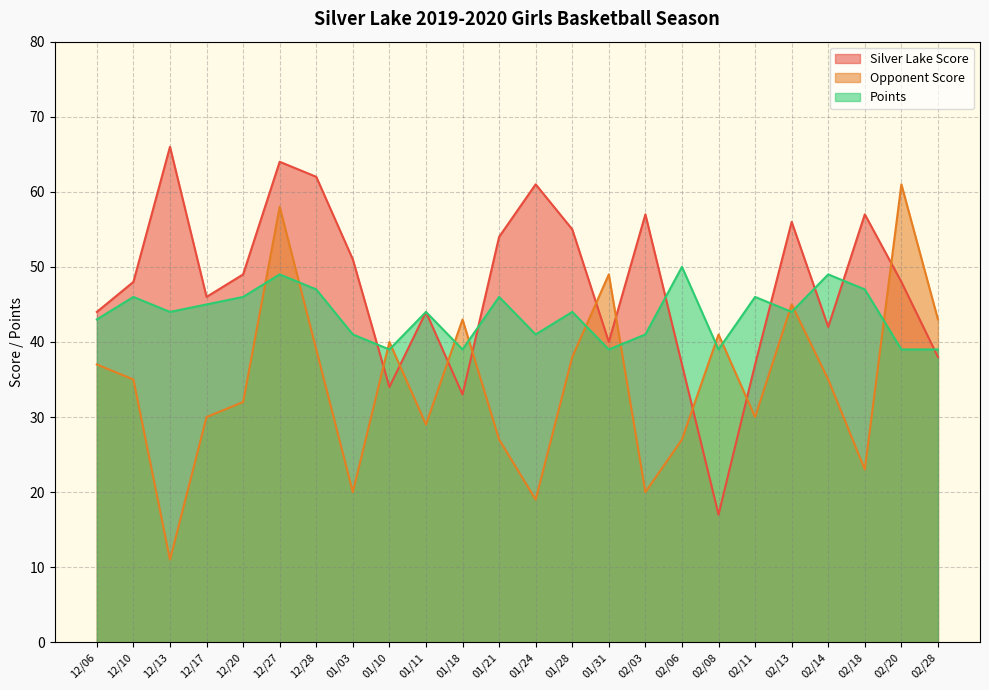

At which category is the sum across all series the highest?

12/27